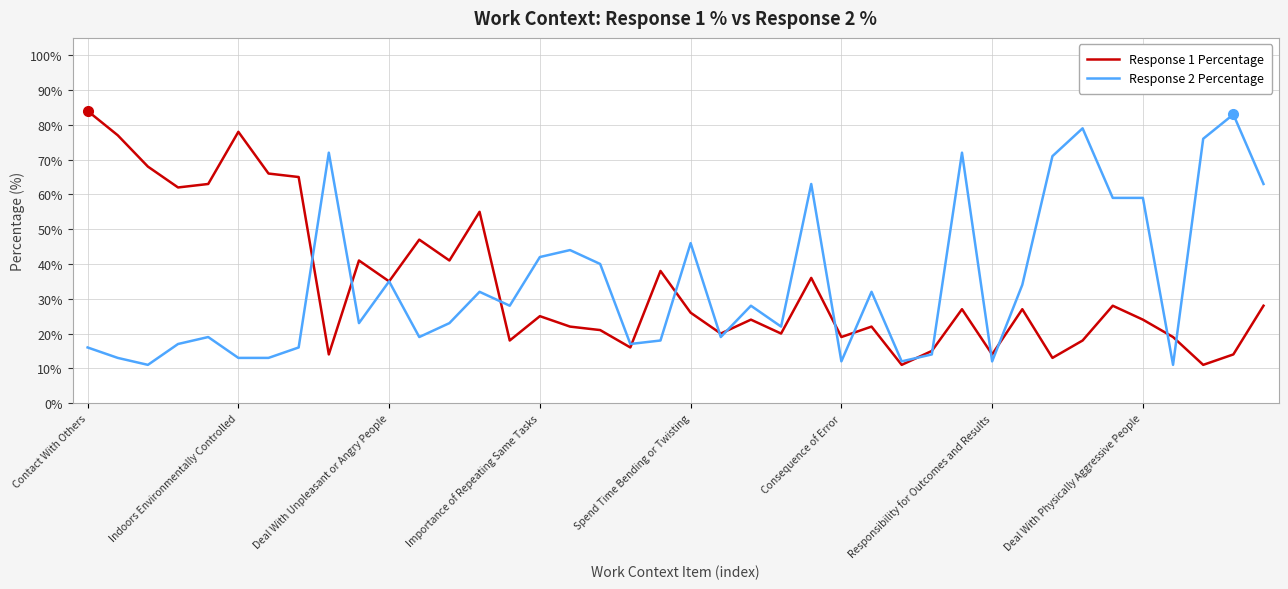

What is the lowest value of the Response 2 Percentage series?

11